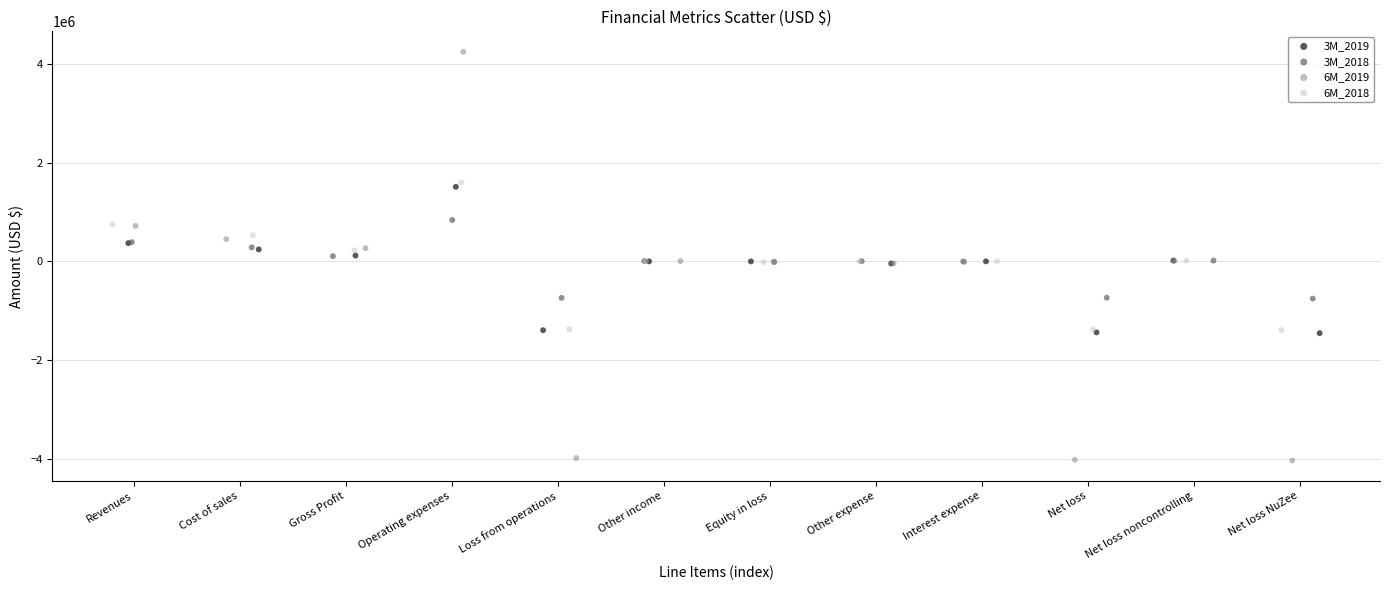

Which series reaches the maximum Y coordinate?

6M_2019